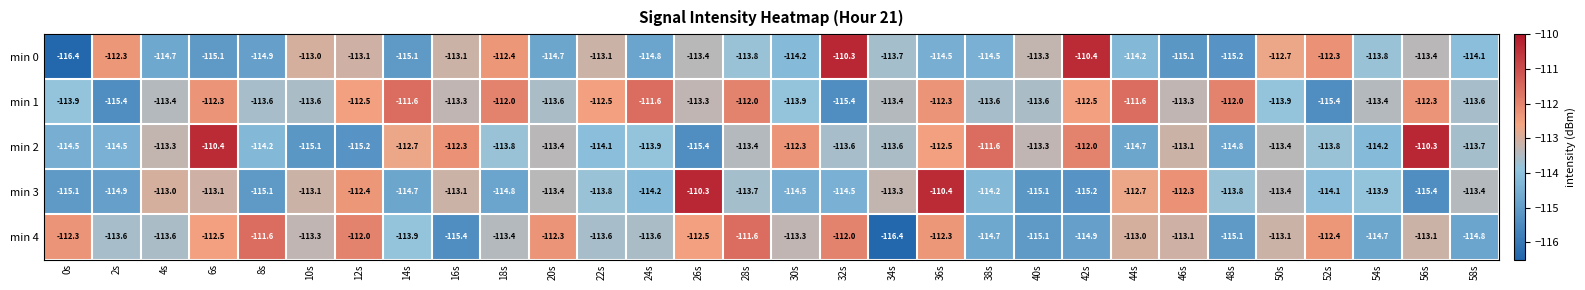

What is the difference between the highest and lowest values at 40s?

1.8